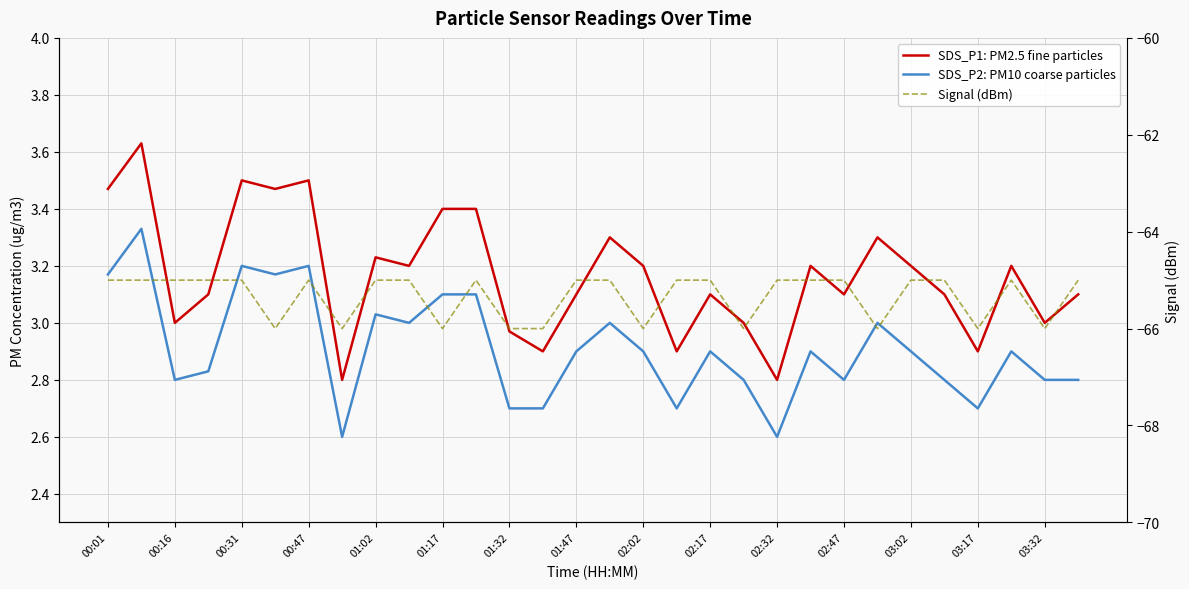

True or false: Signal (dBm) and SDS_P1: PM2.5 fine particles cross at least once.

False